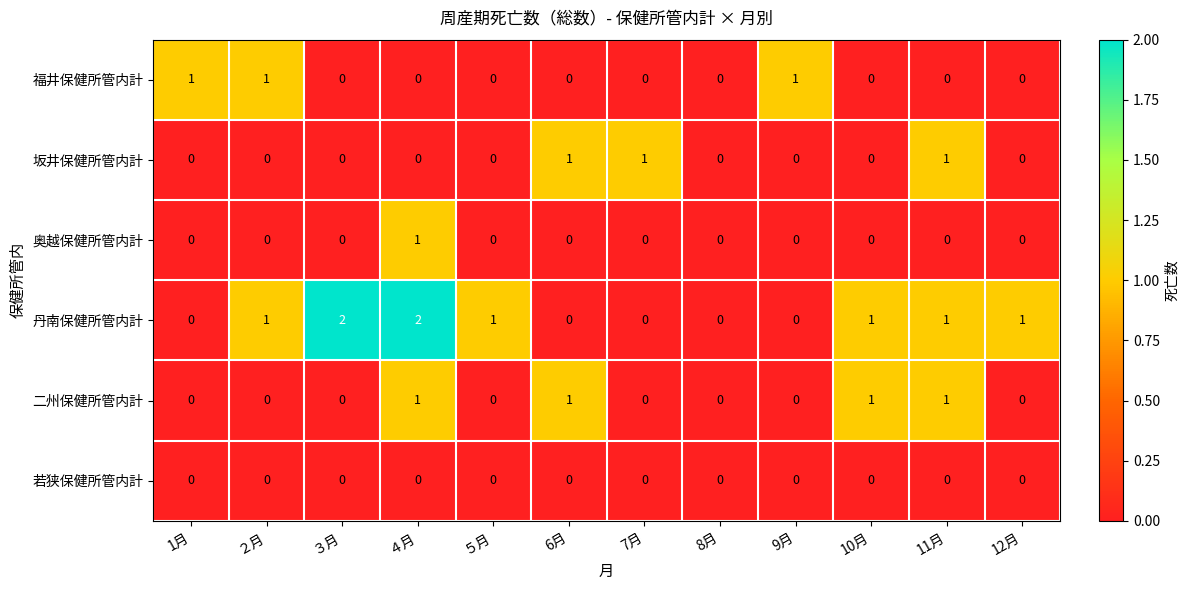

Which series has the widest spread of values?

丹南保健所管内計